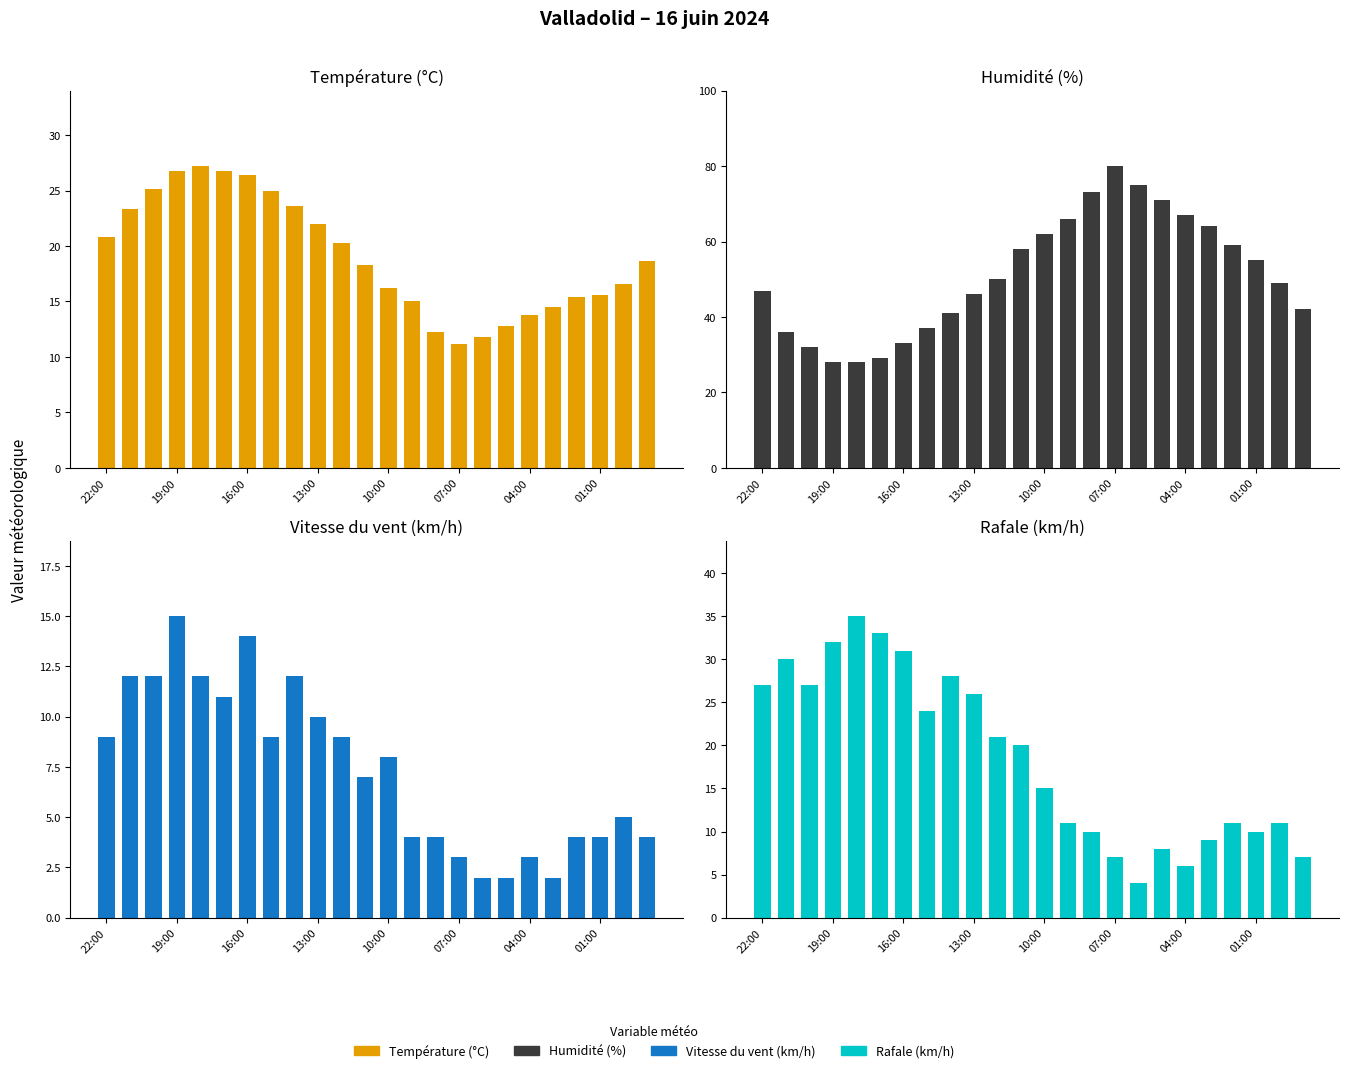

What is the total value across all series at 22:00?

103.8